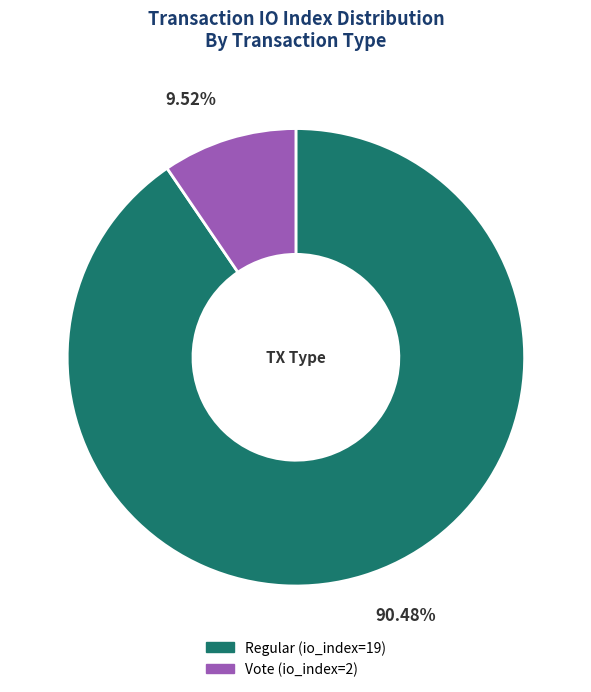

Which category accounts for the majority?

Regular (io_index=19)